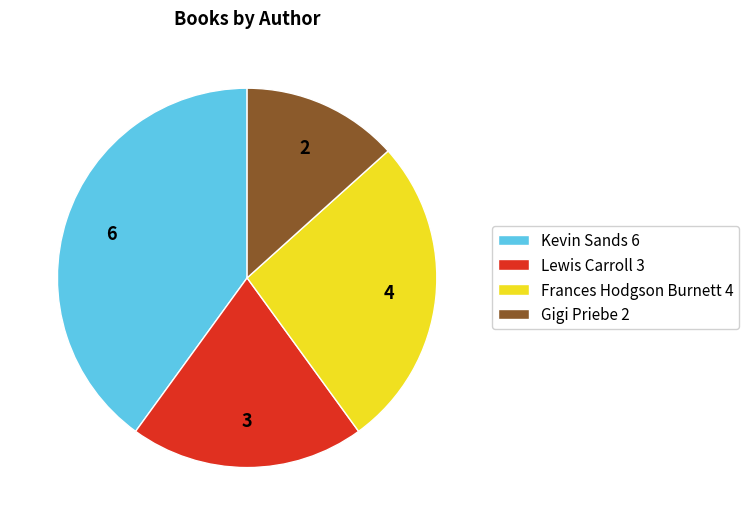

Count the number of slices in the pie.

4